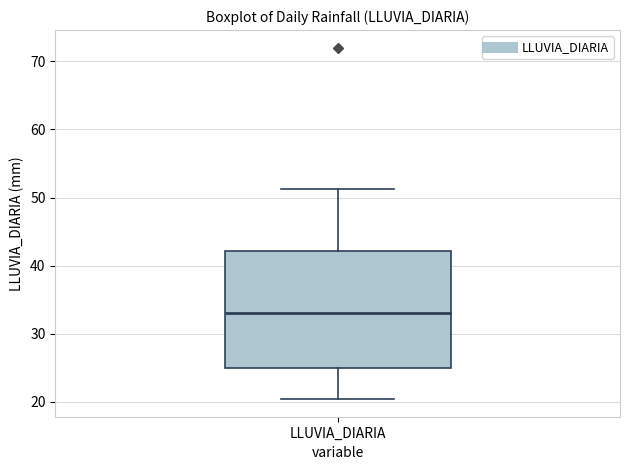

Transcribe this box plot: give where the median line is, the range the box spans, and where the two whiskers end, as read against the y-axis. The values are not printed on the chart, so give them approximately, as read against the axis.

median 33, box 25 to 42, whiskers 20 to 51